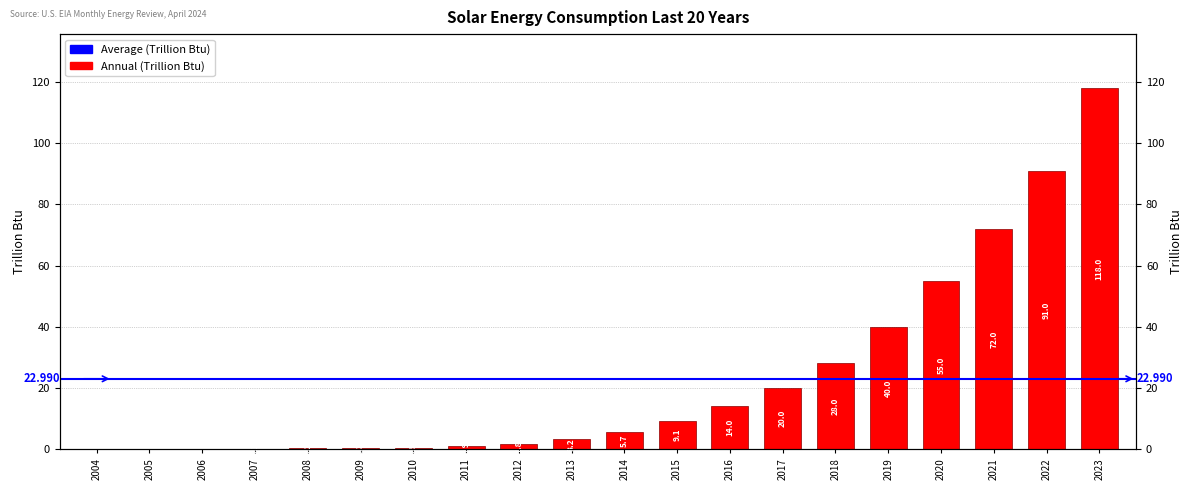

Is it true that the value at 2011 is 1.5?

False